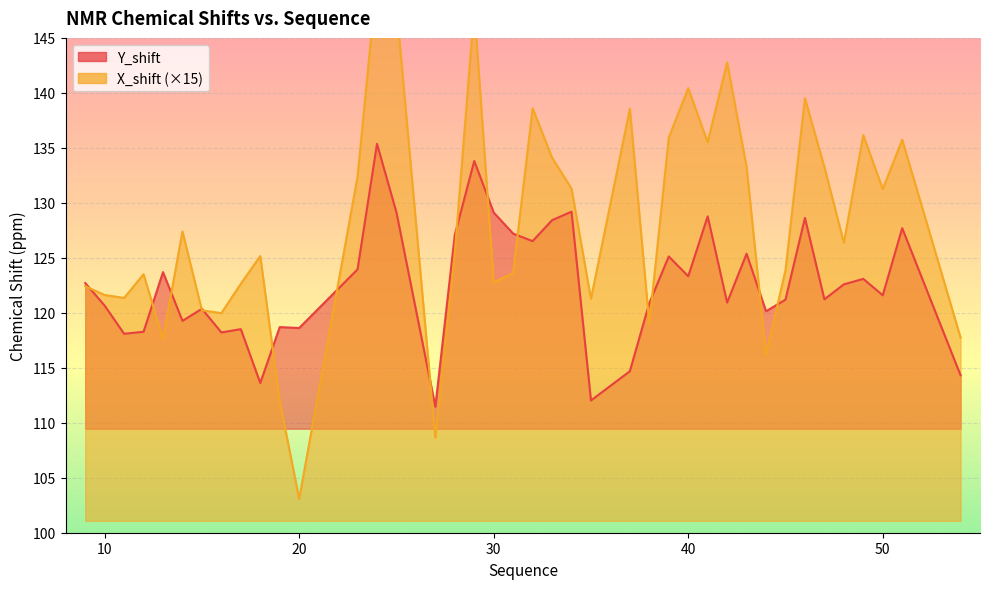

Reading left to right, list all the values displayed in this chart.

Y_shift: 122.7	120.7	118.1	118.3	123.7	119.3	120.4	118.2	118.5	113.6	118.7	118.6	123.9	135.4	129.1	111.5	127.1	133.8	129.1	127.2	126.5	128.4	129.2	112.0	114.7	120.9	125.1	123.3	128.8	120.9	125.4	120.1	121.2	128.6	121.2	122.6	123.1	121.6	127.7	114.3
X_shift: 122.4	121.6	121.3	123.5	117.6	127.4	120.2	120.0	122.6	125.2	112.0	103.1	132.4	150.6	147.9	108.6	125.4	147.7	122.8	123.6	138.6	134.1	131.3	121.3	138.6	119.0	135.9	140.4	135.5	142.8	133.3	116.2	123.9	139.5	133.3	126.4	136.2	131.2	135.7	117.8